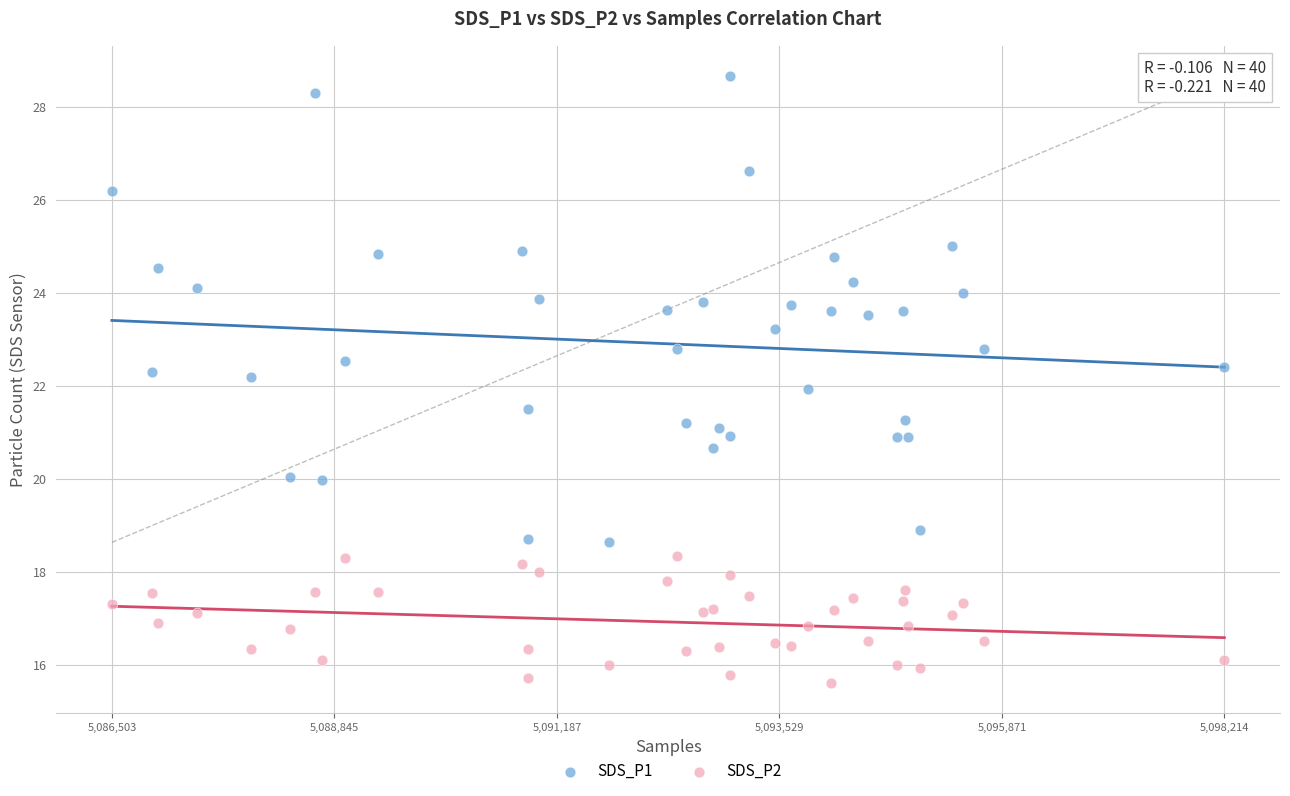

Which series reaches the maximum Y coordinate?

SDS_P1